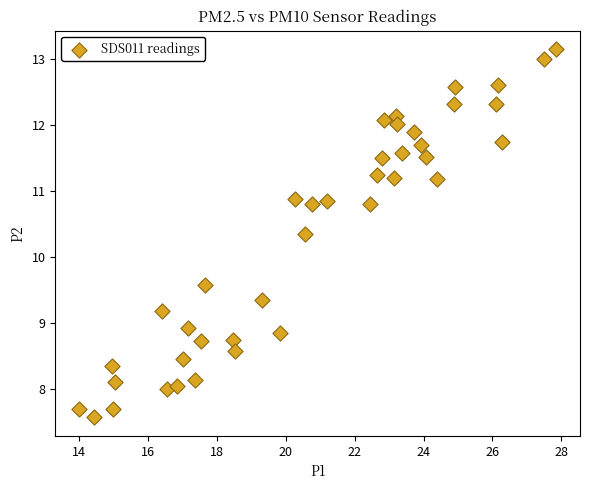

What is the range of X values (max minus min)?

13.9